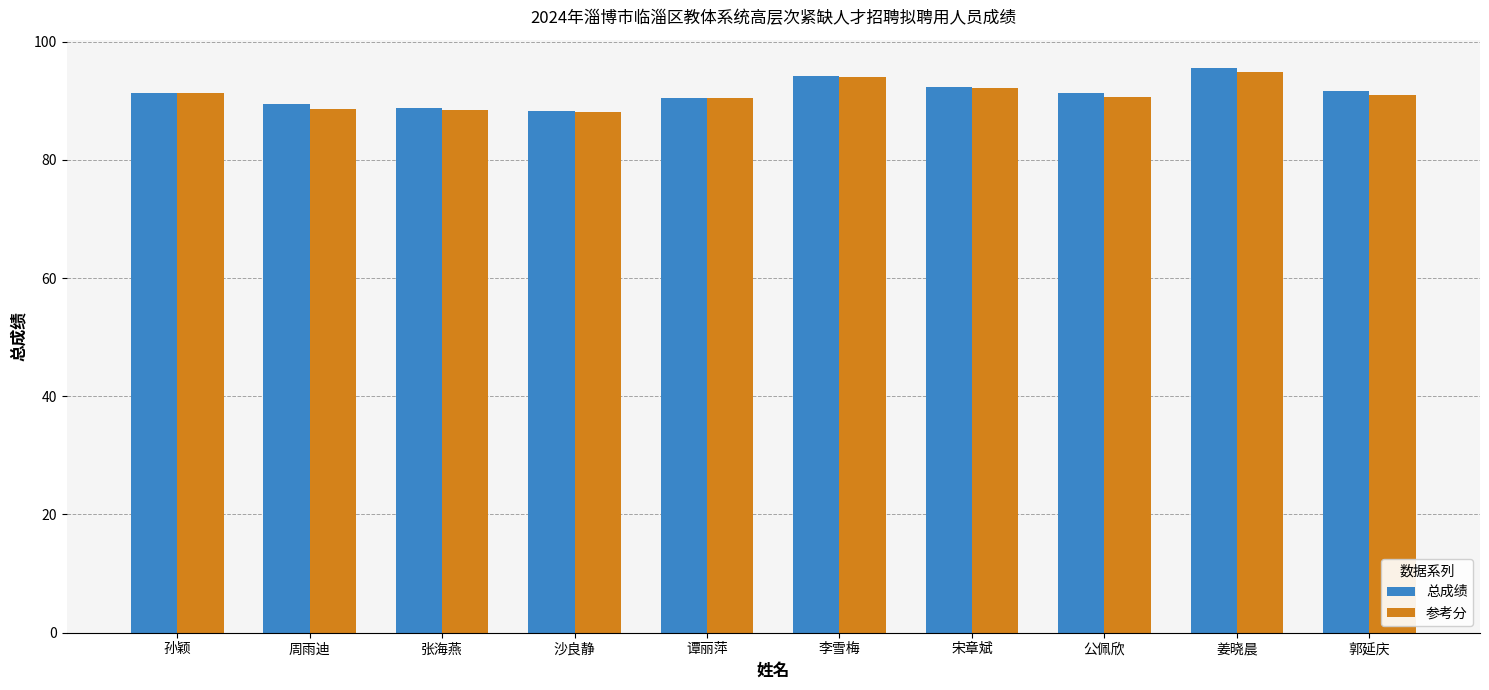

How many groups of bars are there?

10